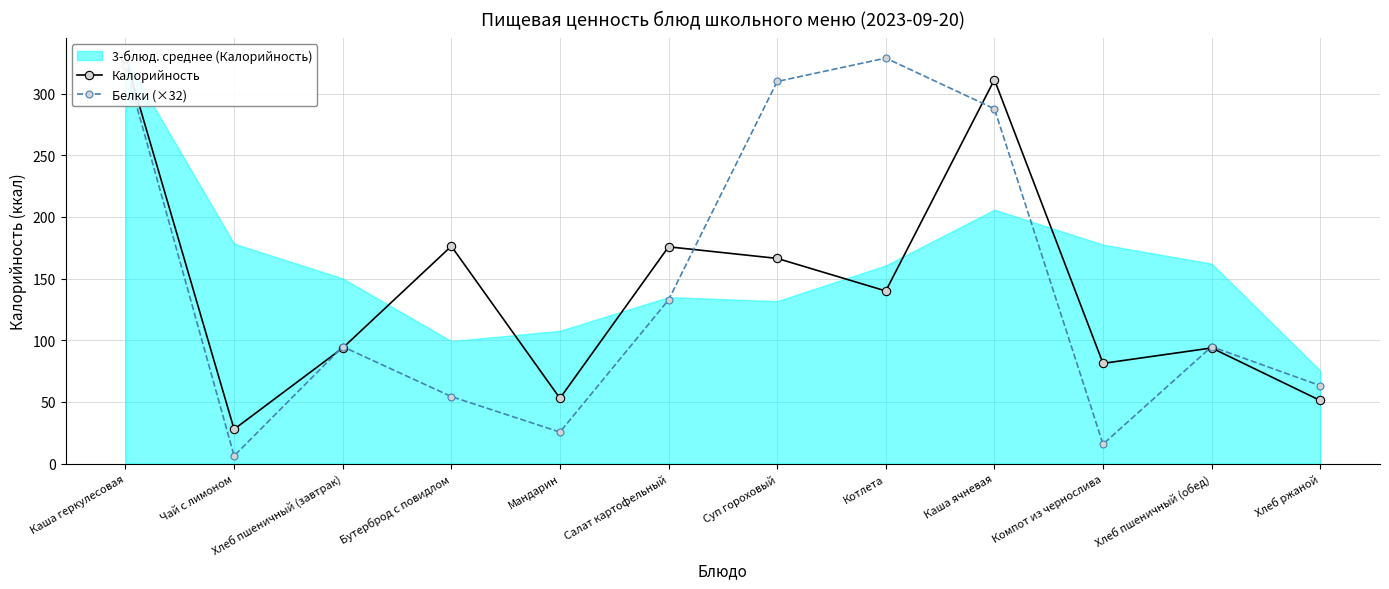

What is the spread (max minus min) of values at Чай с лимоном?

21.6